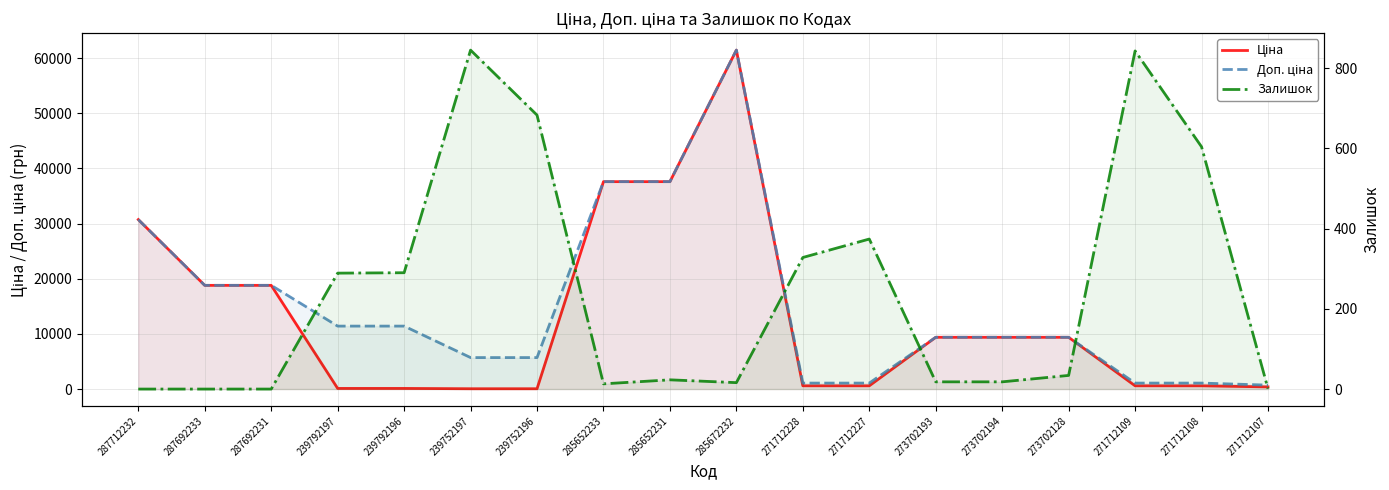

What is the difference between the highest and lowest values at 285672232?

61418.3